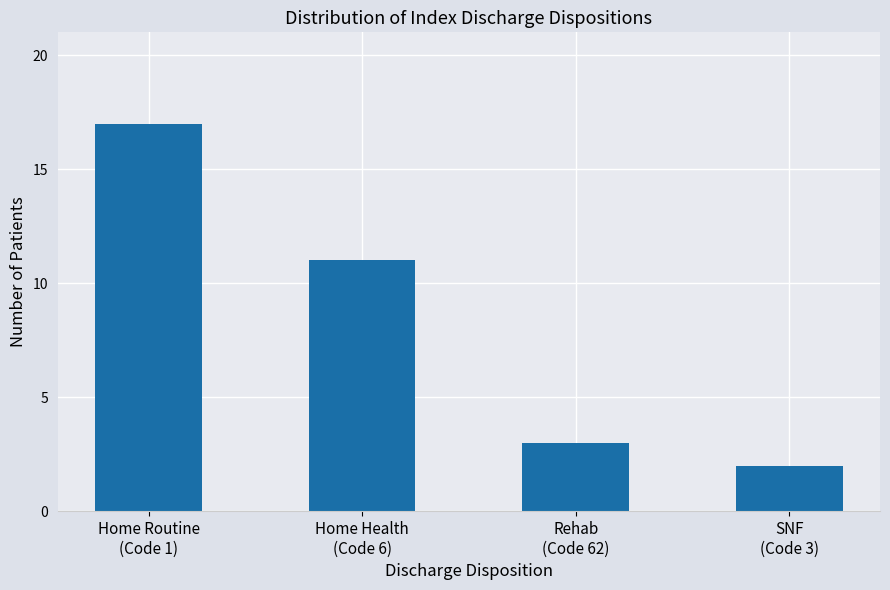

What is the greatest value displayed?

17